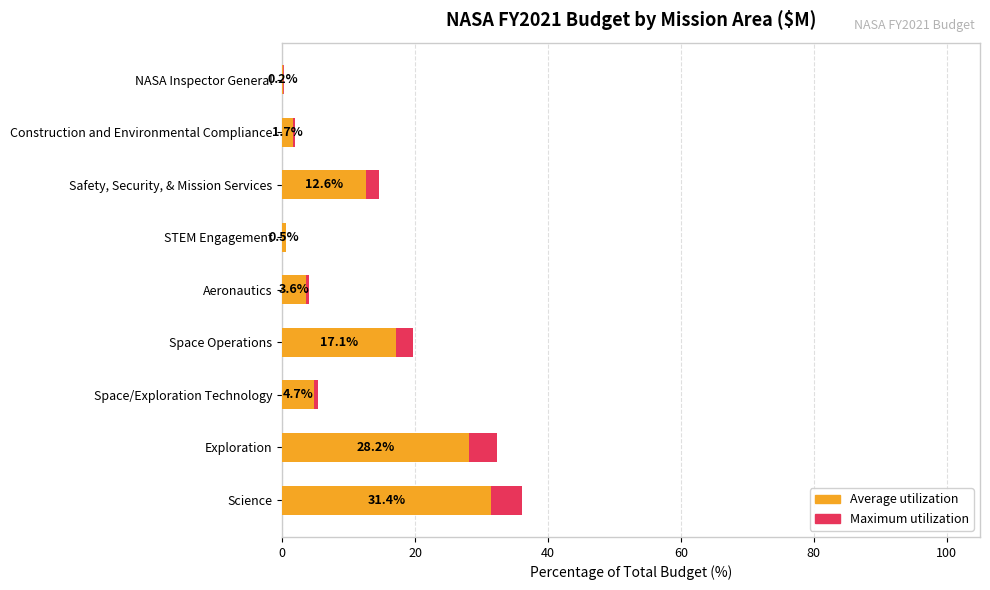

What position from the left is Construction and Environmental Compliance?

8